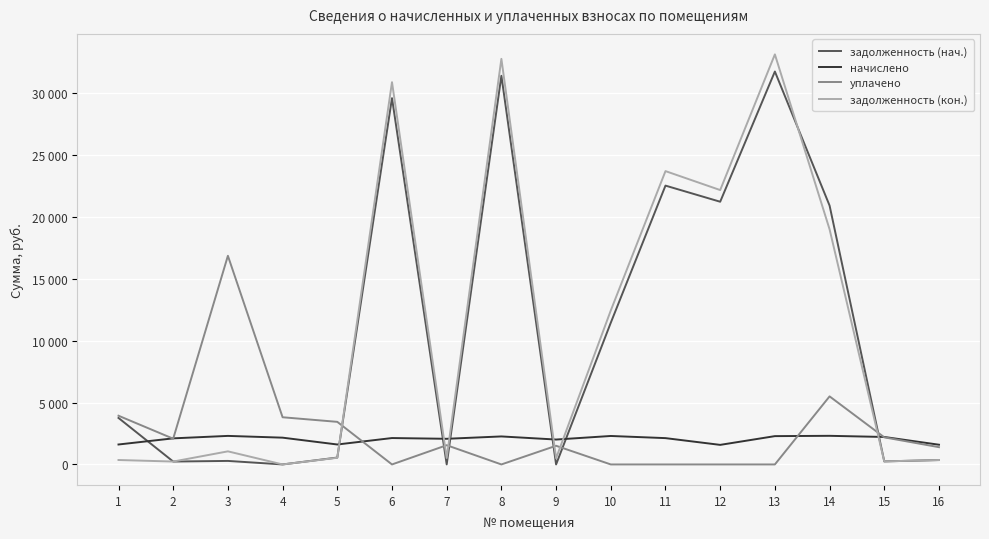

What is the difference between the second highest and minimum values in the задолженность (кон.) series?

32779.2